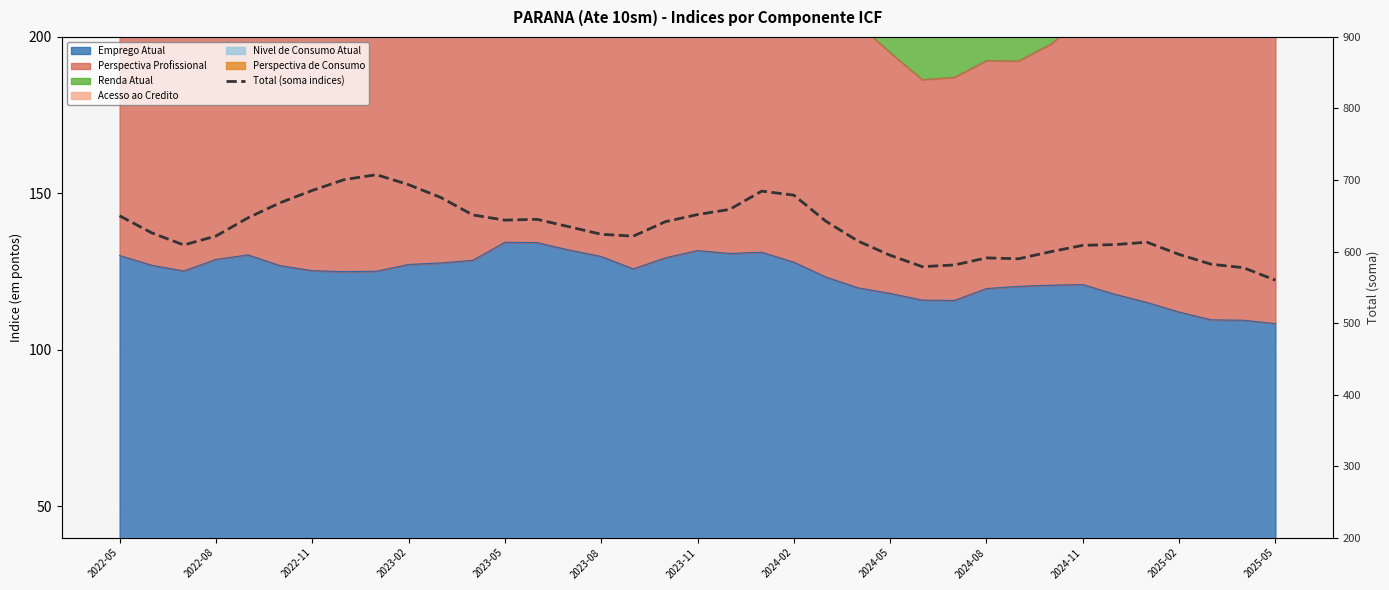

How many interior local peaks (higher than both neighbors) does the data have?

5